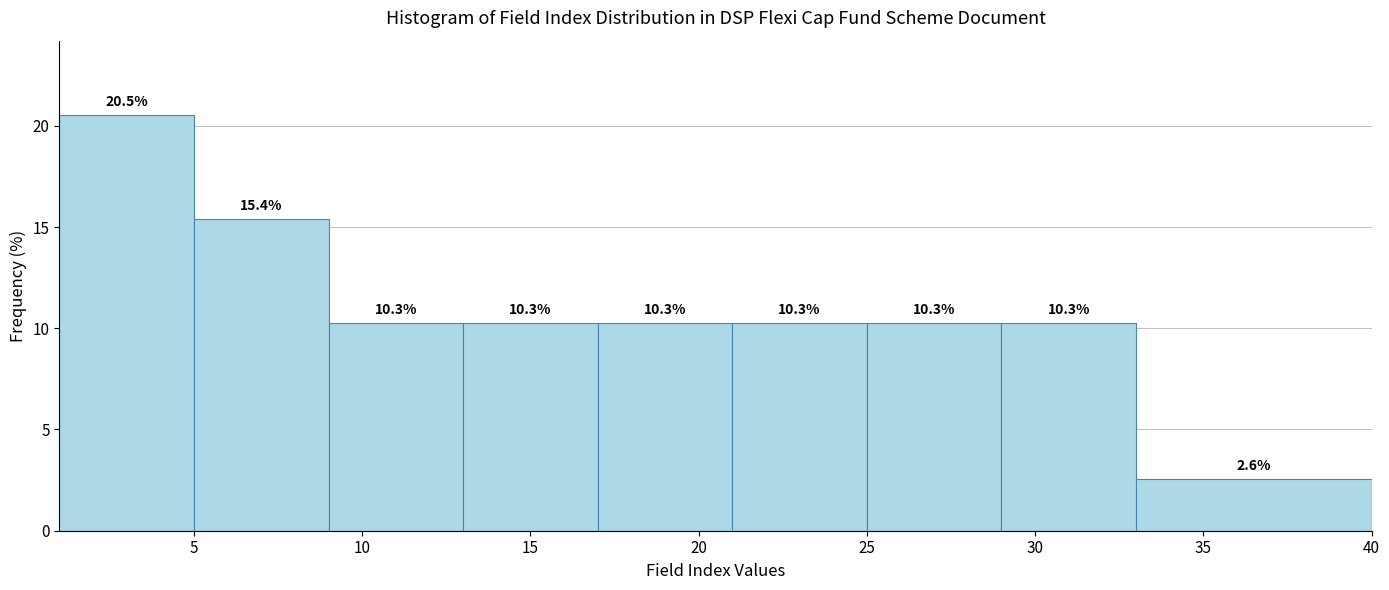

Over which range of the x-axis is the bar tallest?

1 to 5